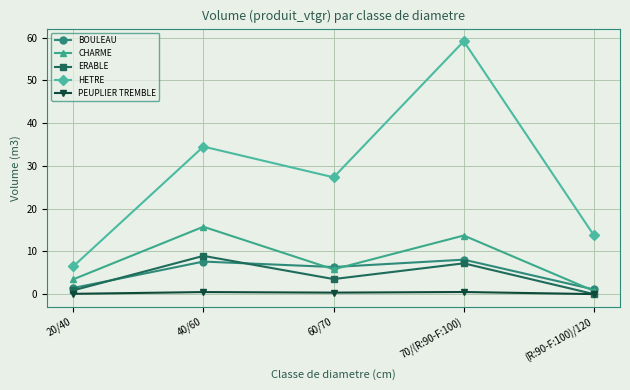

What is the lowest value of the CHARME series?

0.7